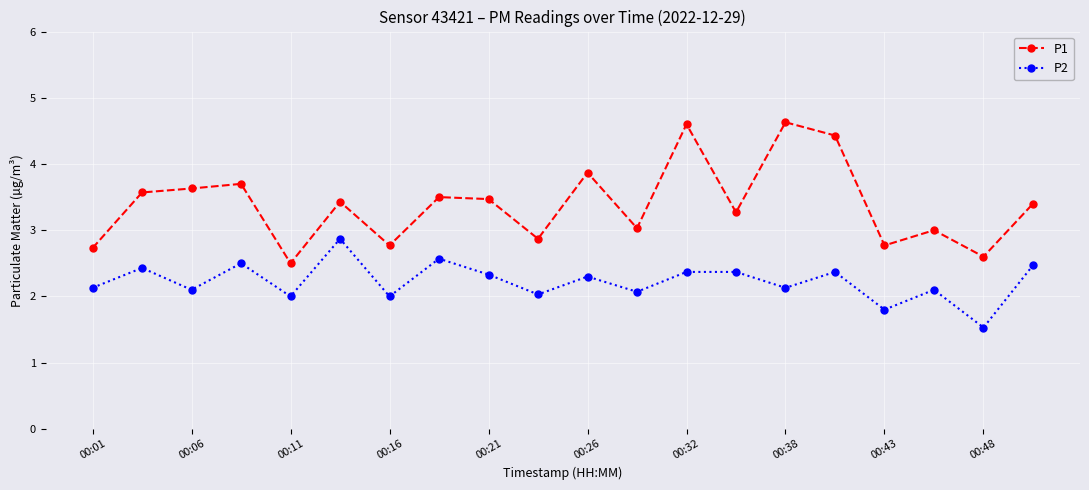

What is the highest value of the P1 series?

4.6